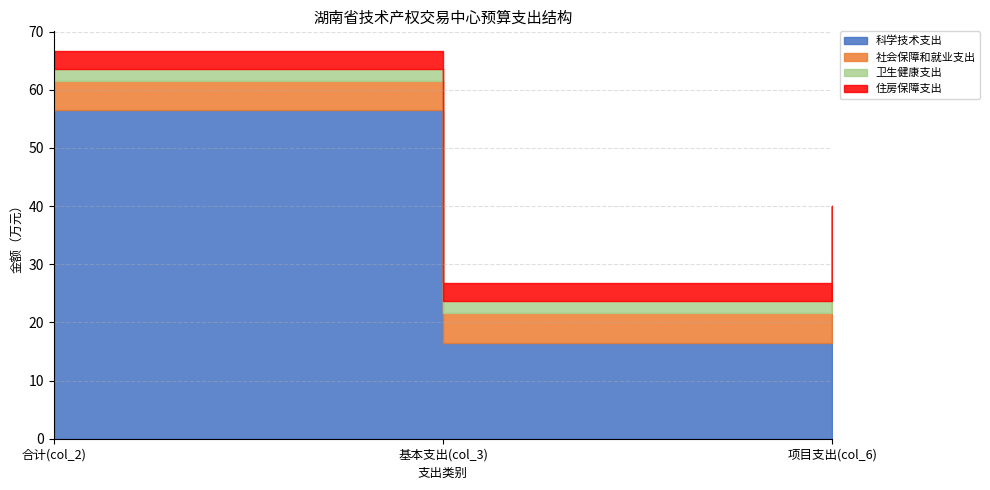

Which series has the largest range (max minus min)?

科学技术支出